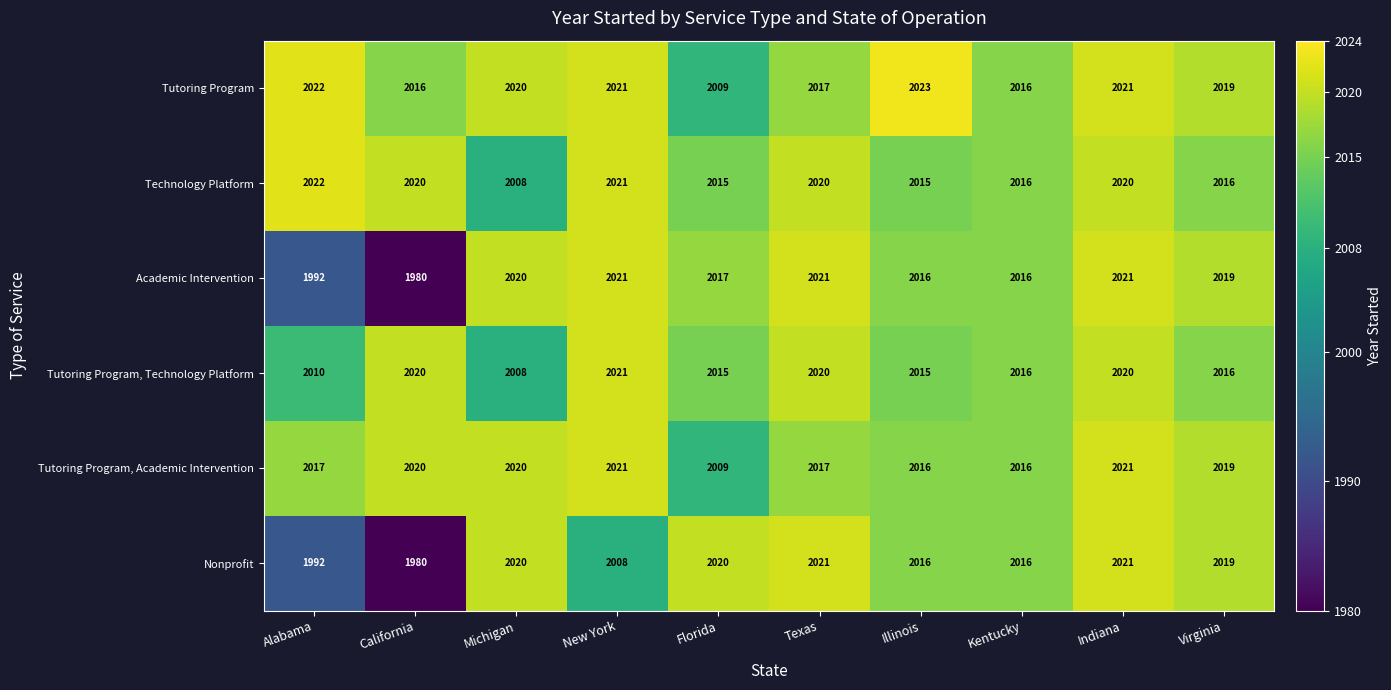

At which category does the chart reach its minimum across all series?

California